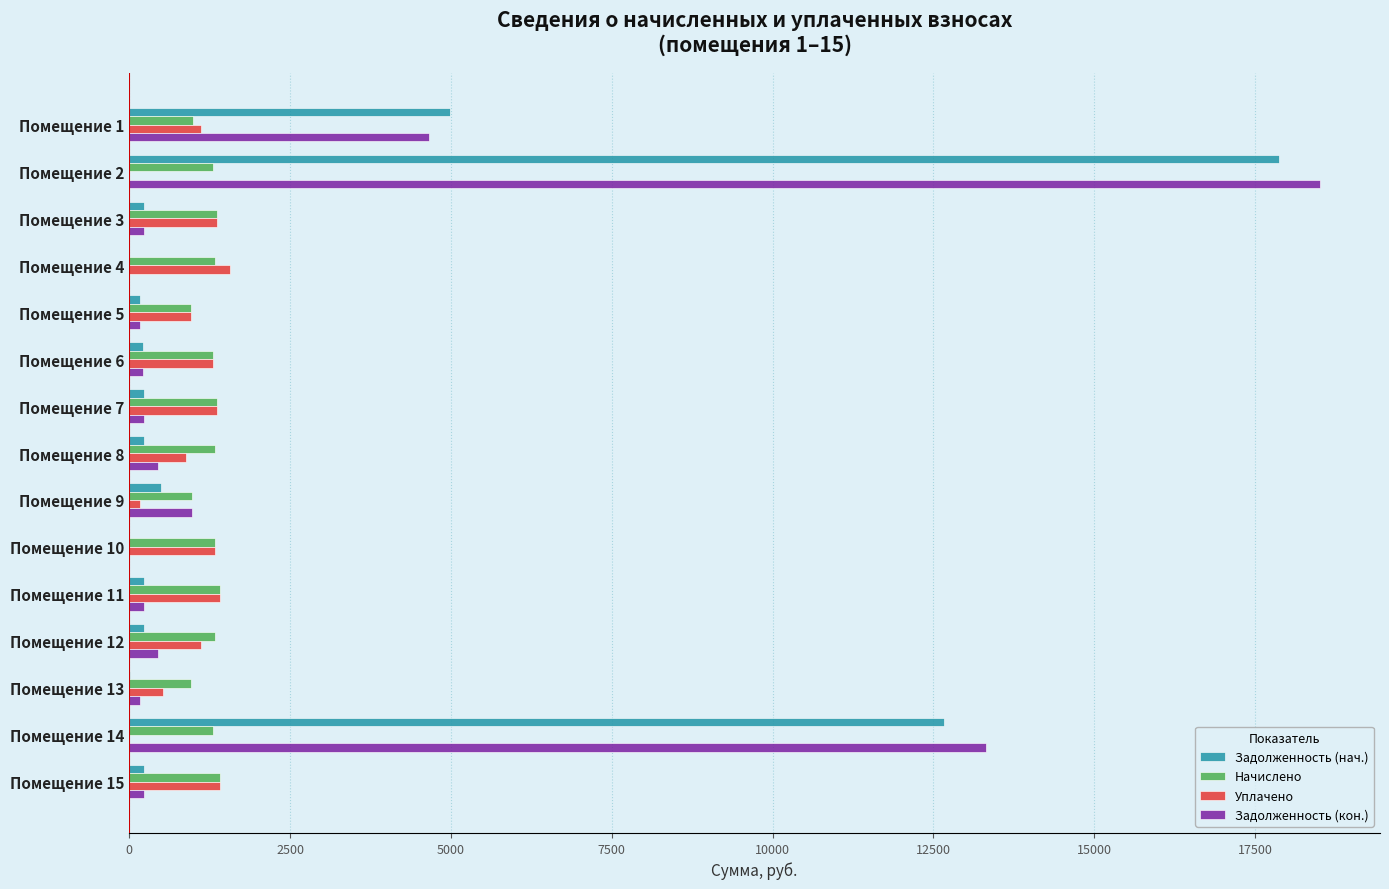

At which label is Задолженность (кон.) closest to 9257?

Помещение 14